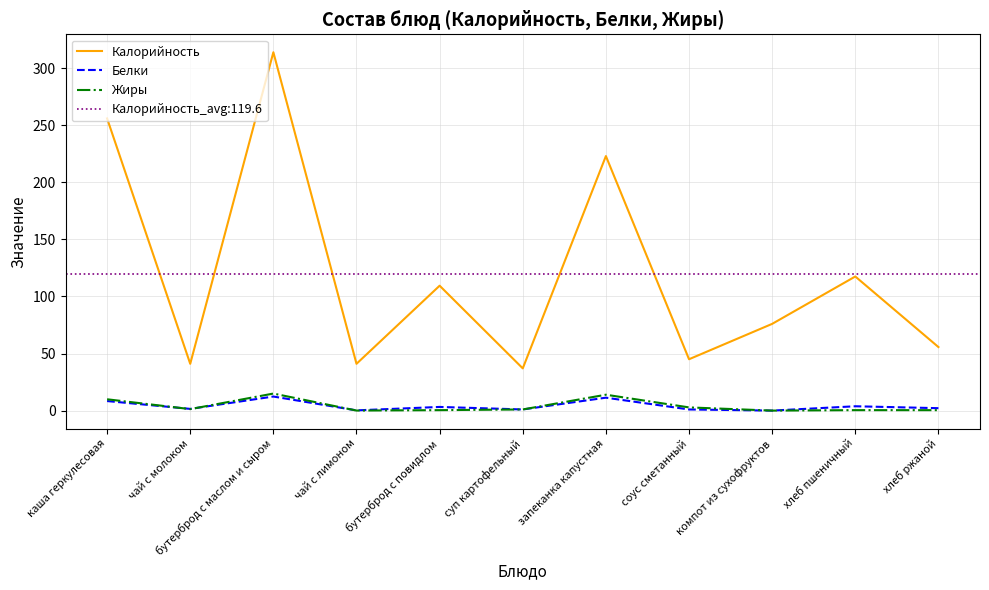

Reading left to right, extract all data points from this chart.

Калорийность: 256.0	41.0	314.0	41.0	109.4	37.0	223.0	45.0	76.0	117.5	55.7
Белки: 8.4	1.5	12.3	0.2	3.2	1.0	11.3	1.0	0.0	3.8	2.1
Жиры: 9.9	1.3	14.9	0.0	0.4	1.0	13.9	2.8	0.0	0.4	0.4